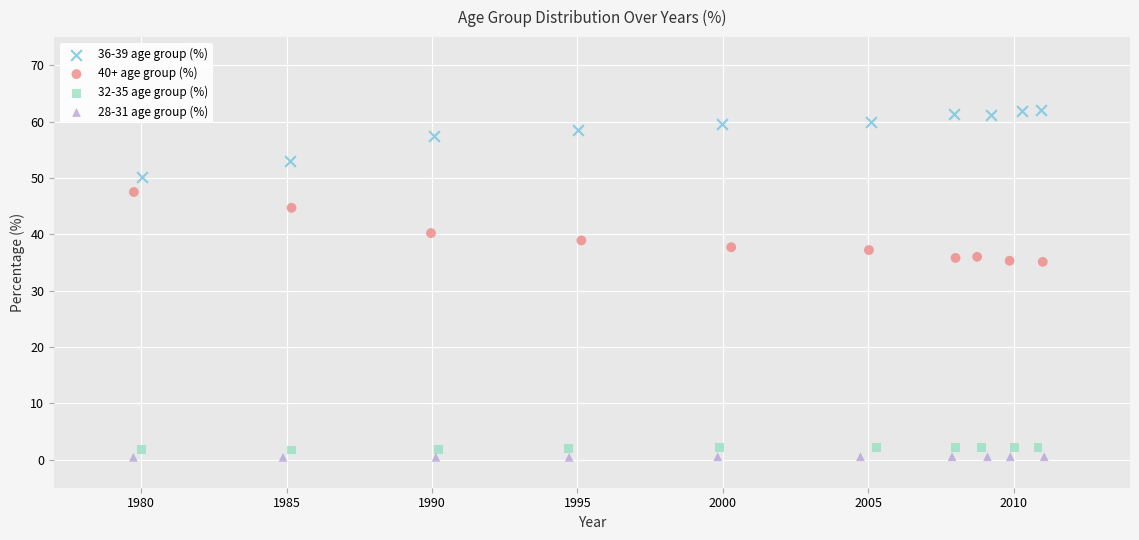

What are all the series names shown in the legend?

36-39 age group (%), 40+ age group (%), 32-35 age group (%), 28-31 age group (%)